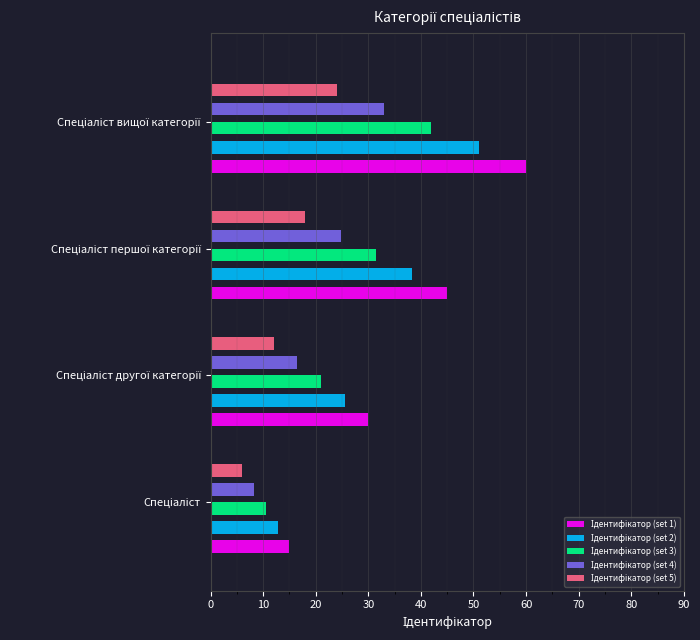

How many groups of bars are there?

4